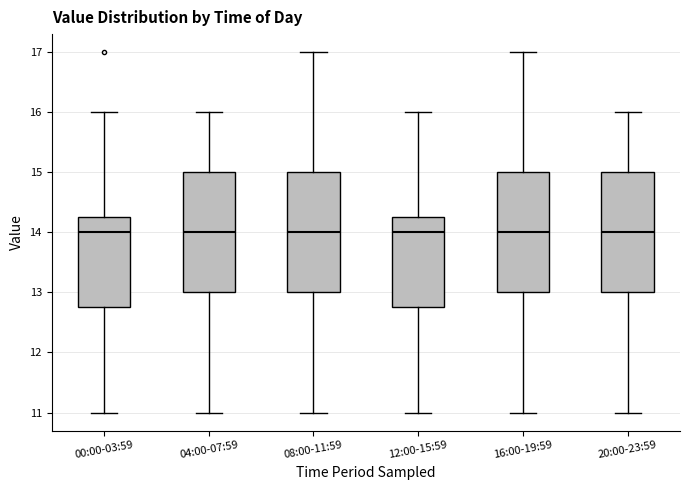

Where does the upper whisker of the box for 04:00-07:59 end on the y-axis? The values are not printed on the chart, so give them approximately, as read against the axis.

16.0